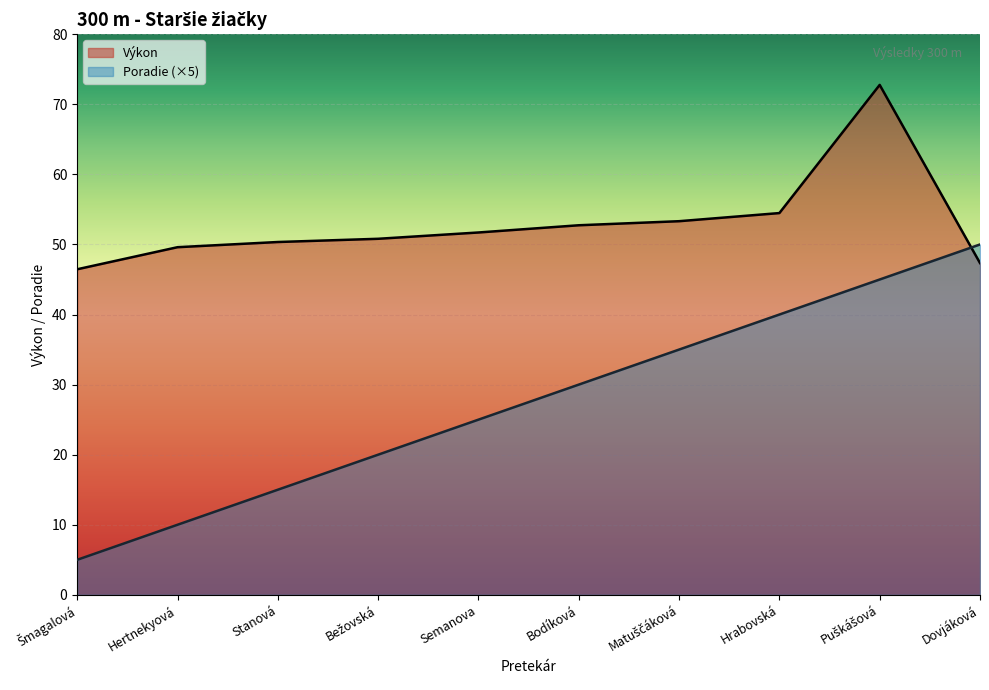

What is the sum of all Výkon values?

529.6